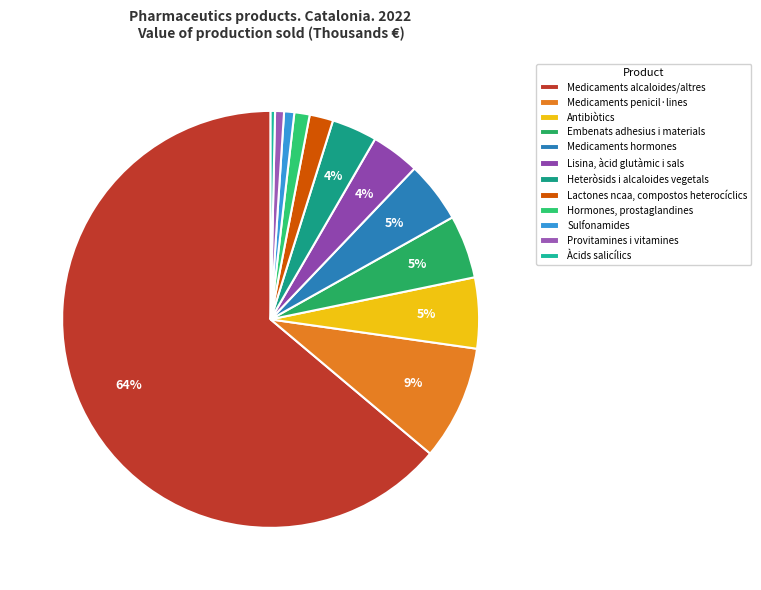

The Medicaments penicil·lines slice represents 9% of the pie. True or false?

True